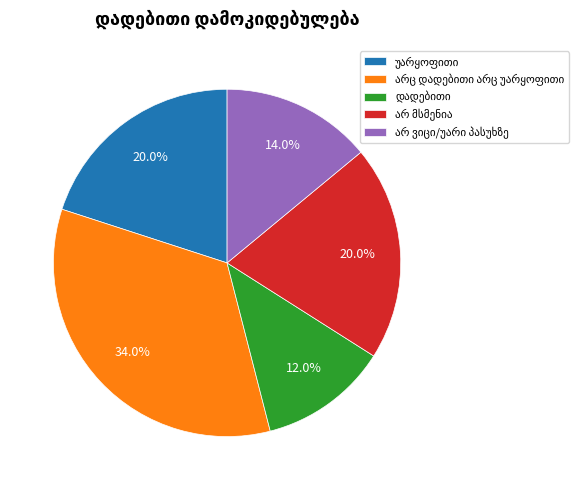

Is there any slice that represents more than half of the pie?

No